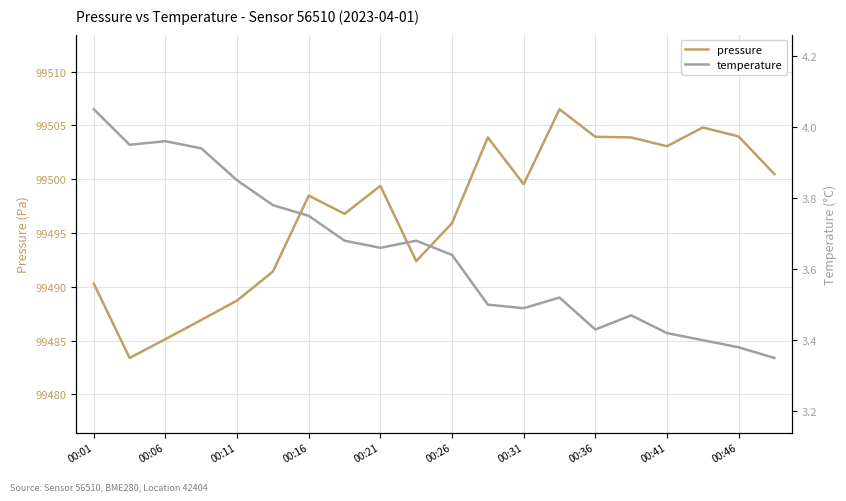

Is this an area chart (filled region under the line)?

No